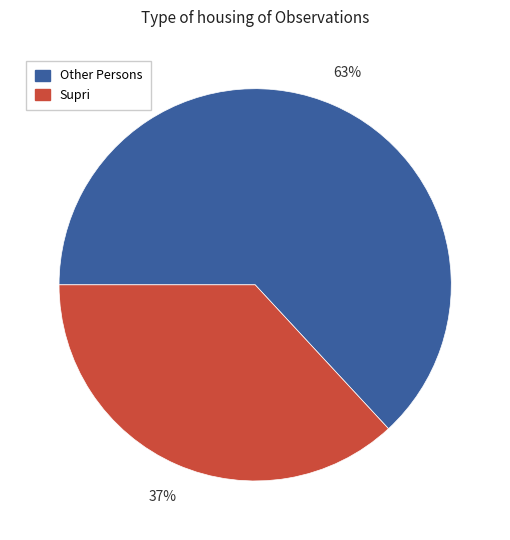

To the nearest percent, what is the difference between the largest and smallest slice percentages?

26%